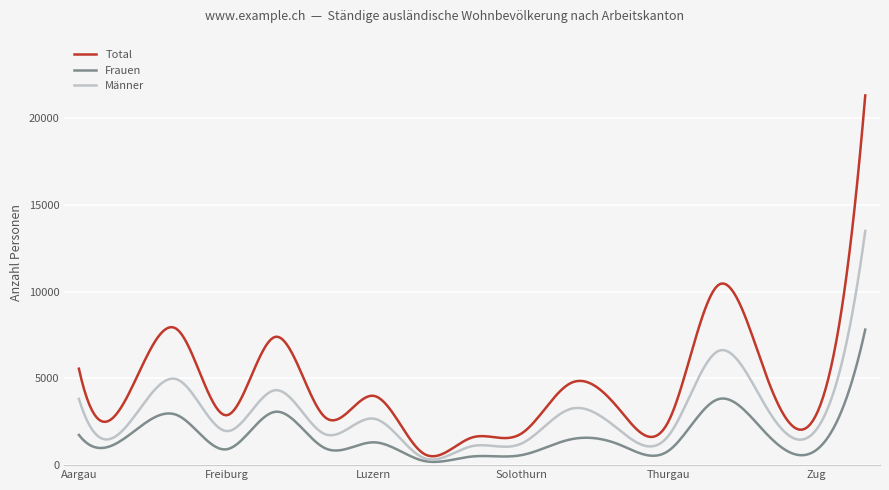

True or false: Total and Frauen cross at least once.

False